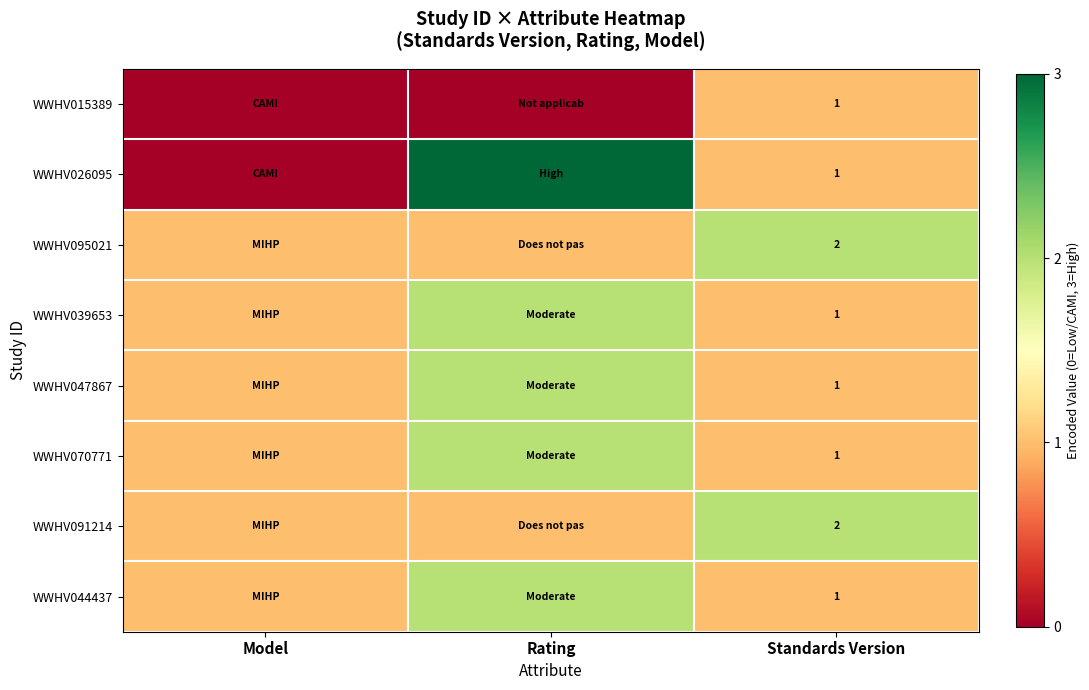

True or false: WWHV044437 has a value of 1 at Standards Version.

True